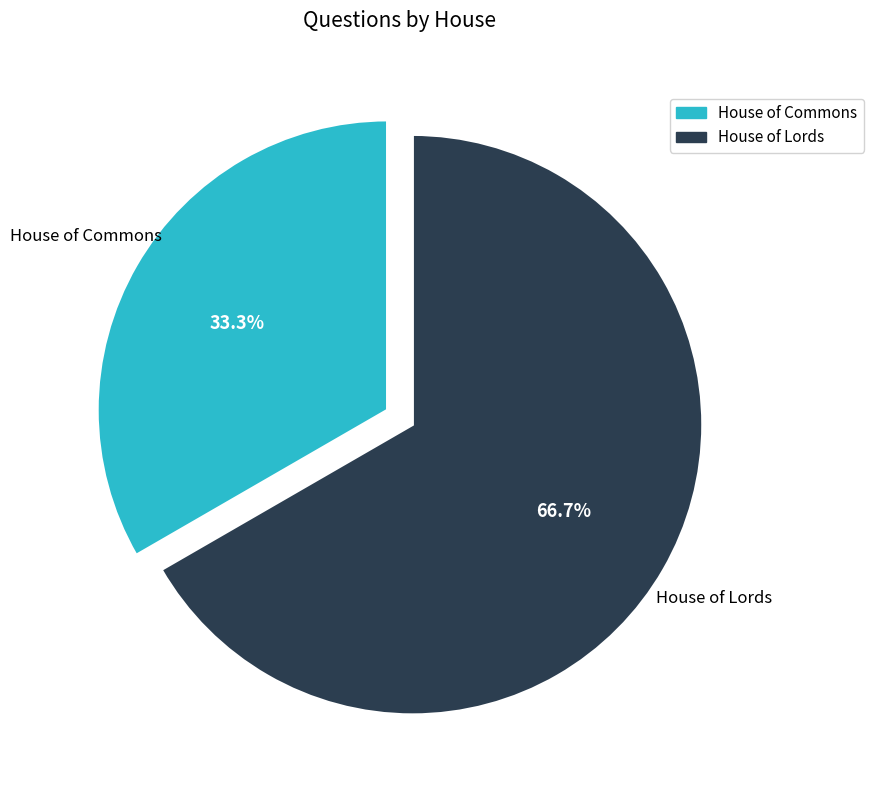

Approximately how many times larger is the value at House of Lords compared to House of Commons?

2.0